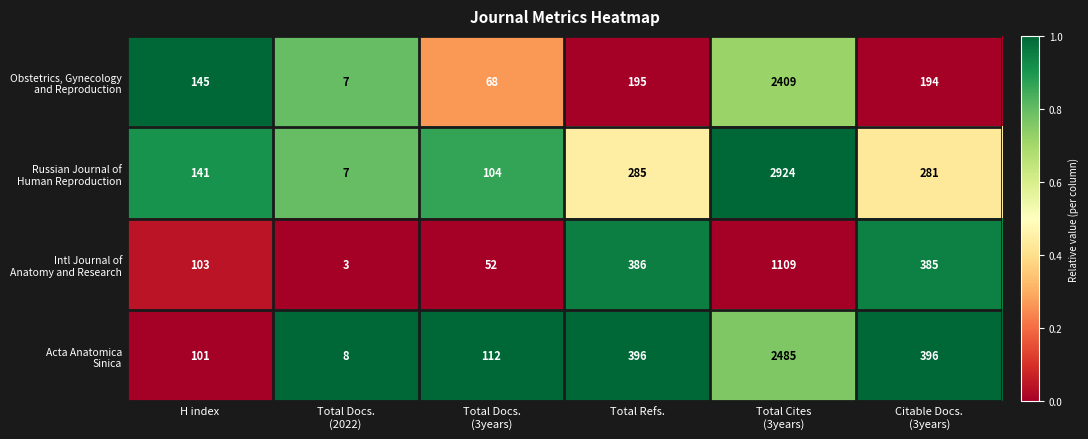

What is the maximum value shown in the chart?

2924